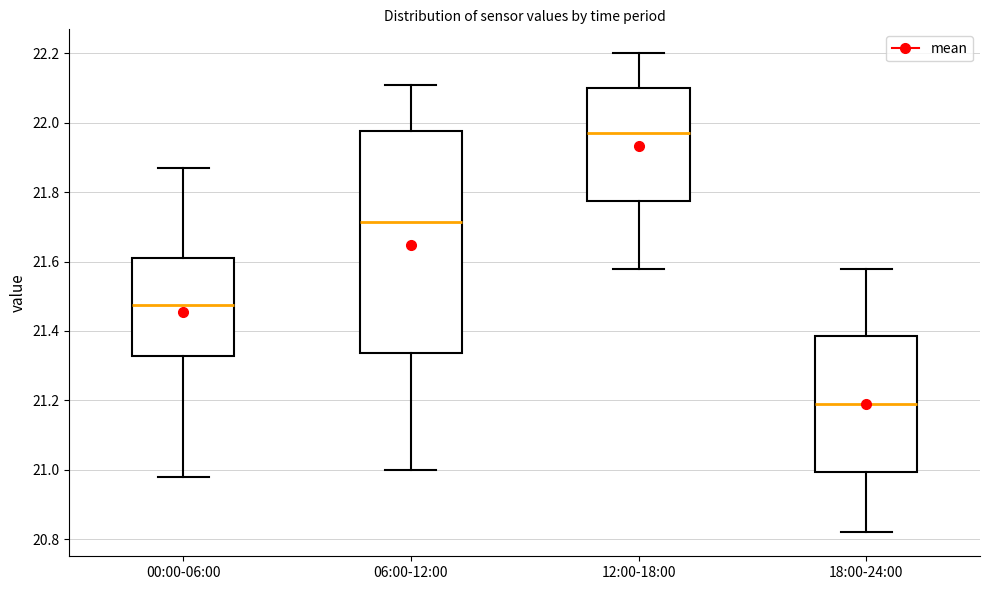

Where is the upper edge of the box for 00:00-06:00 on the y-axis? The values are not printed on the chart, so give them approximately, as read against the axis.

21.62